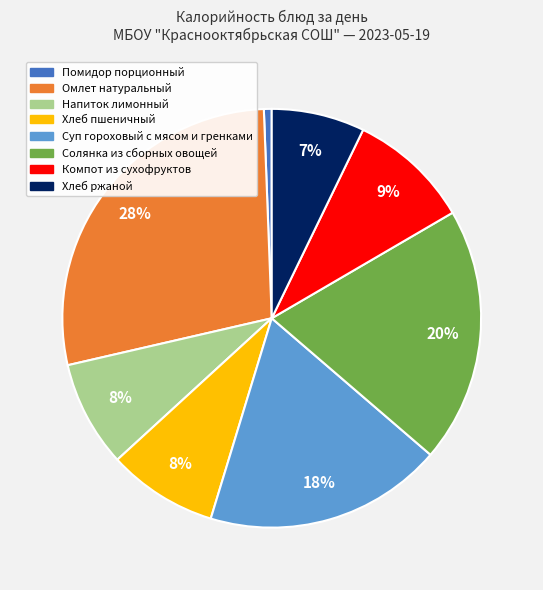

What percentage is the Помидор порционный slice, to the nearest percent?

1%